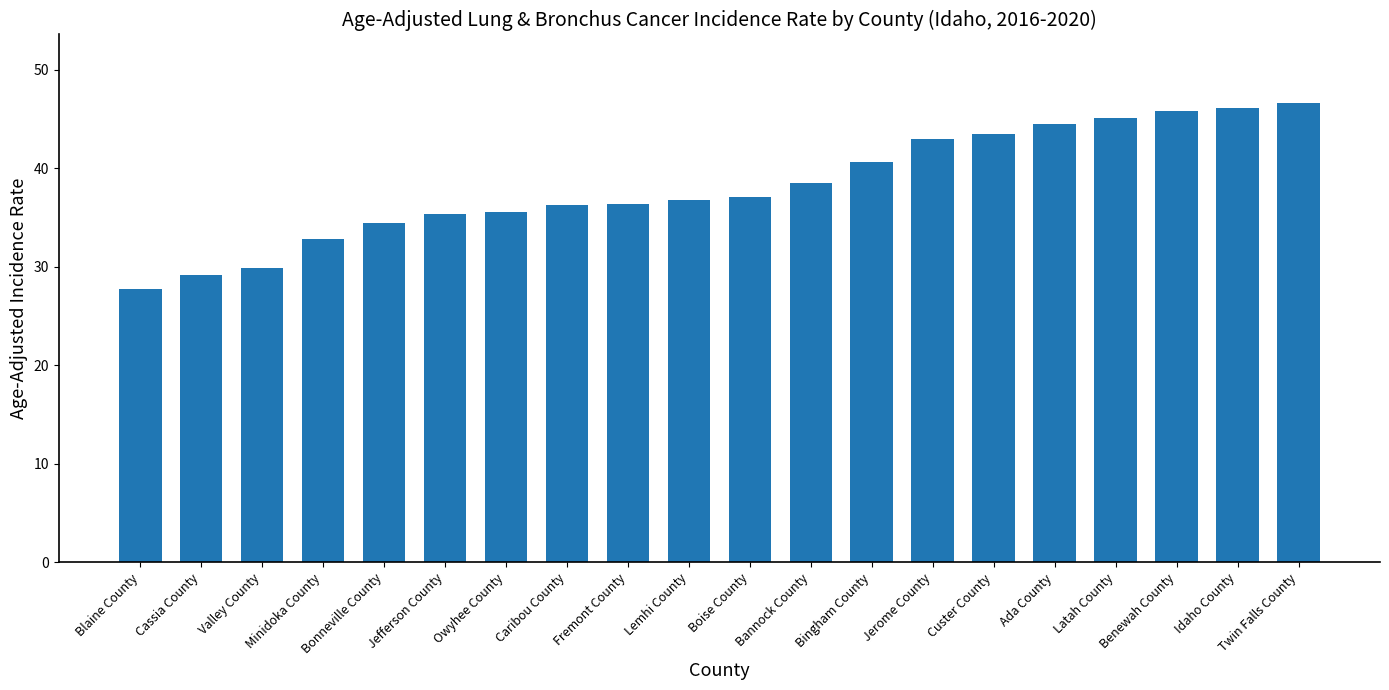

Between Cassia County and Fremont County, which is larger?

Fremont County